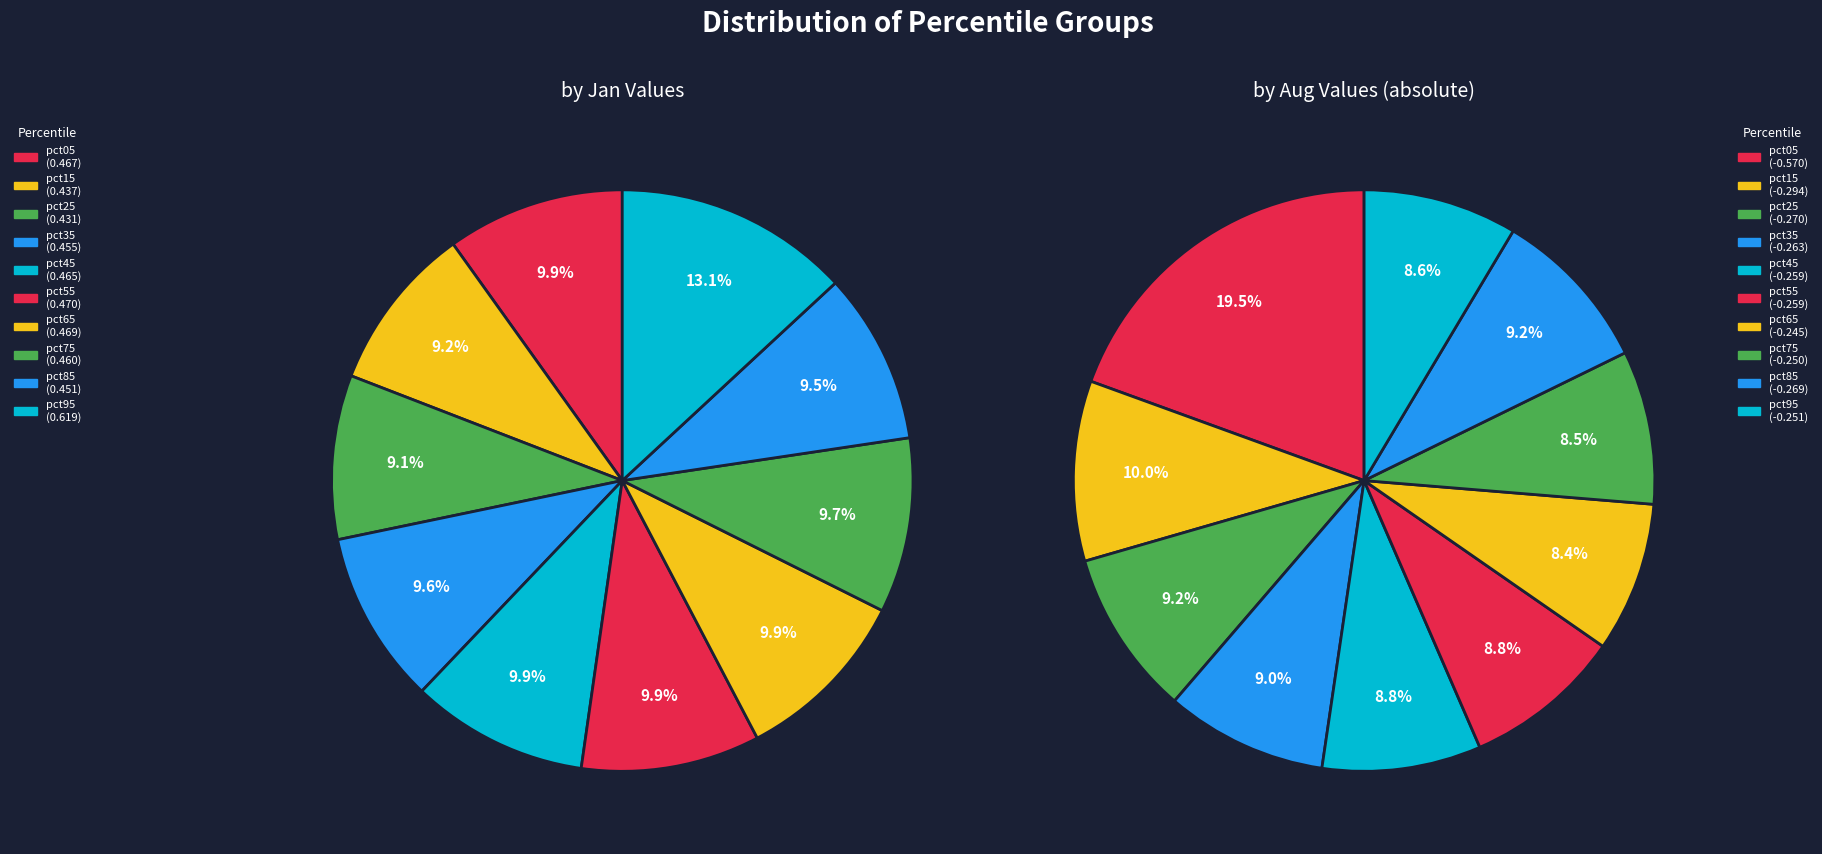

Which series has the widest spread of values?

aug_values